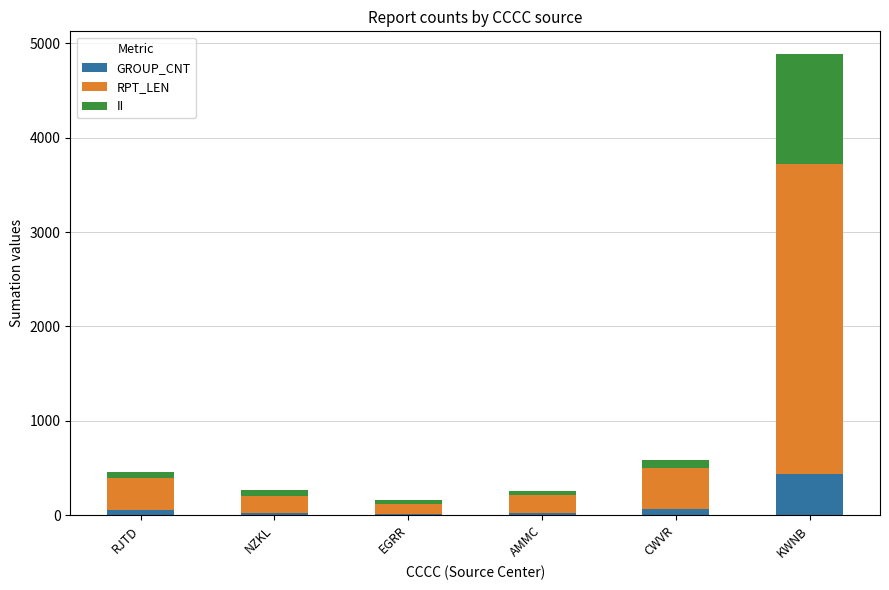

Does the chart contain stacked bars?

Yes